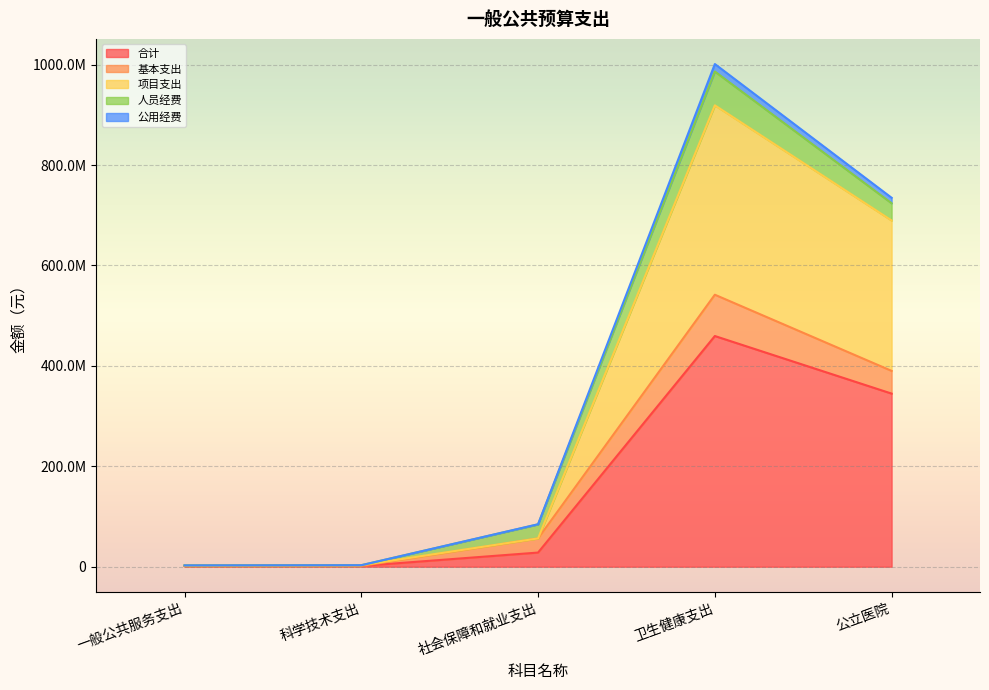

What is the highest value of the 公用经费 series?

1001101044.9